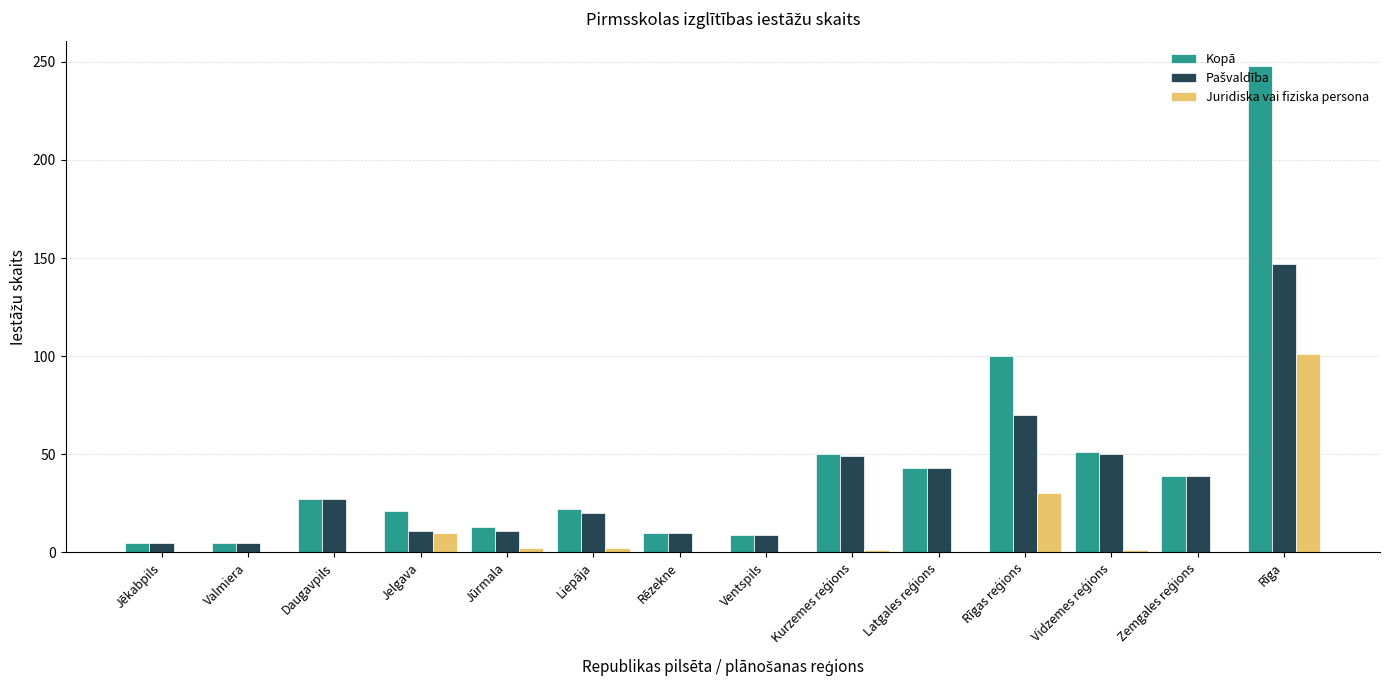

The value of Kopā at Daugavpils is 47. True or false?

False